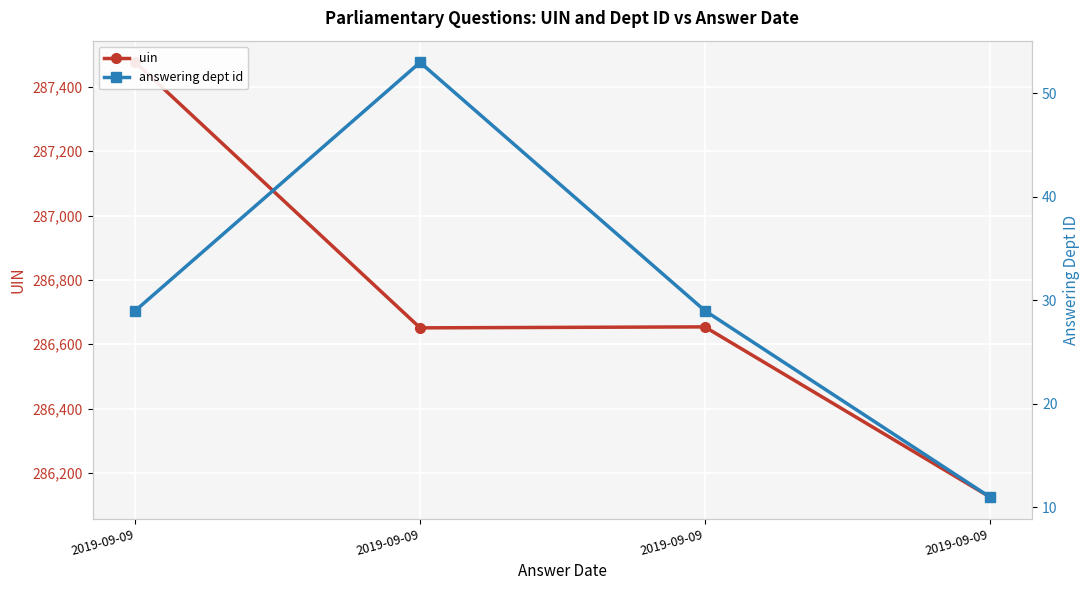

Reading left to right, list all the values displayed in this chart.

uin: 287476	286651	286654	286126
answering dept id: 29	53	29	11